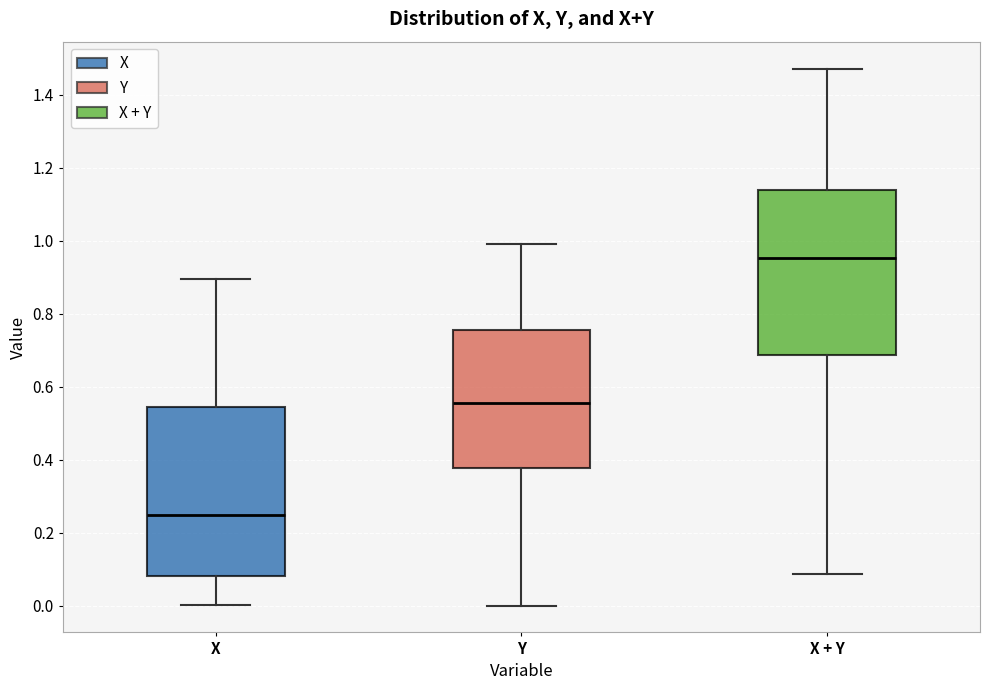

Reading left to right, transcribe this box plot: for each box, give where its median line is, the range the box spans, and where its two whiskers end, as read against the y-axis. The values are not printed on the chart, so give them approximately, as read against the axis.

X: median 0.24, box 0.08 to 0.54, whiskers 0.00 to 0.90
Y: median 0.56, box 0.38 to 0.76, whiskers 0.00 to 1.00
X + Y: median 0.96, box 0.68 to 1.14, whiskers 0.08 to 1.48